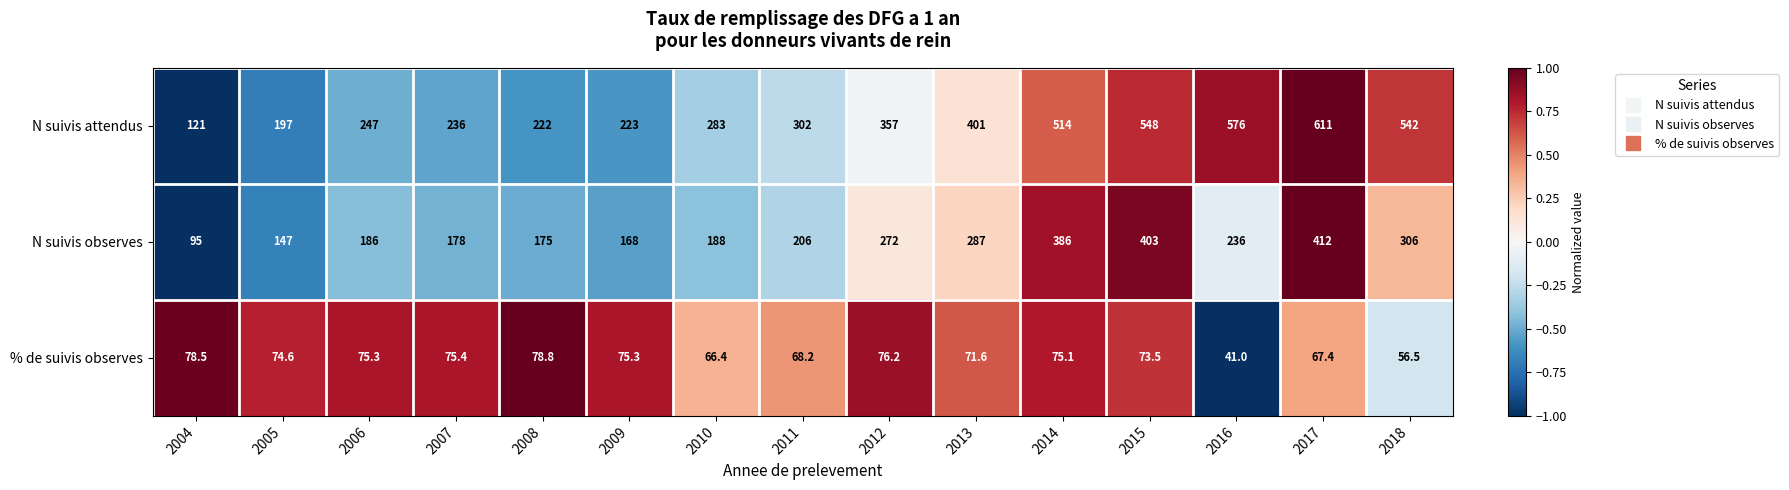

What is the total value across all series at 2010?

537.4